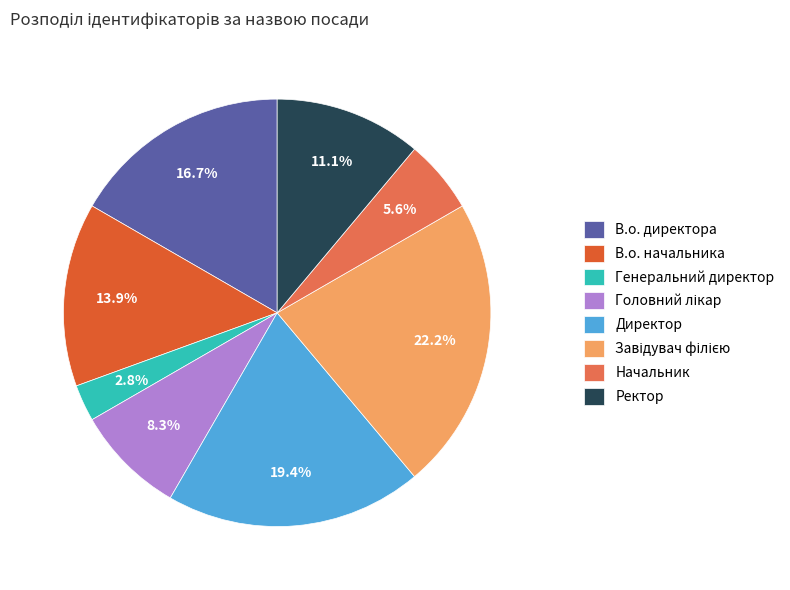

What percentage do Генеральний директор and Ректор together represent?

13.9%